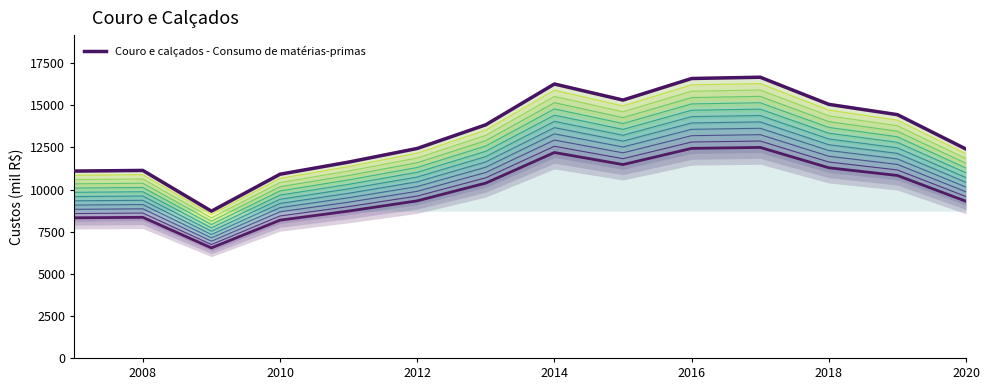

How many interior local peaks (higher than both neighbors) does the data have?

3